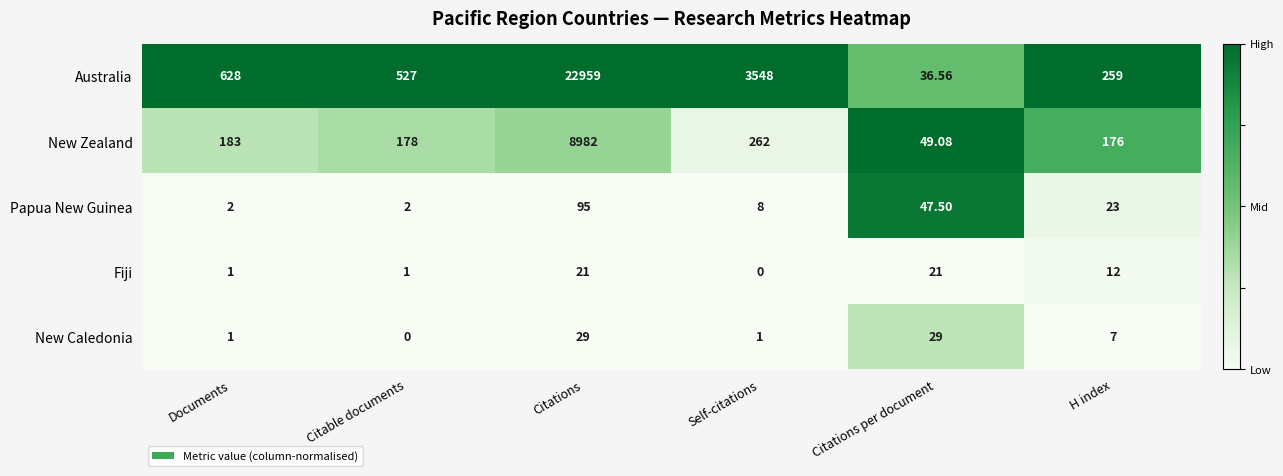

What is the difference between the highest and lowest values at H index?

252.0